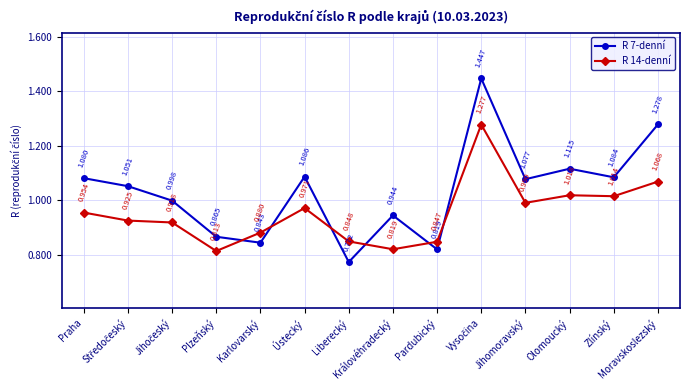

True or false: R 14-denní and R 7-denní intersect in this chart.

True